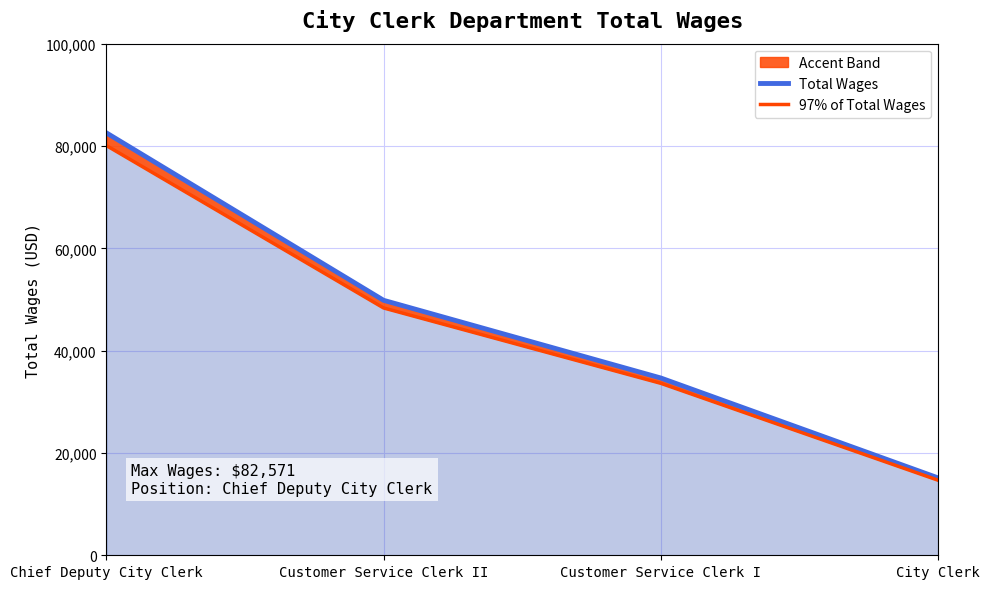

What is the total value across all series at Chief Deputy City Clerk?

162664.9